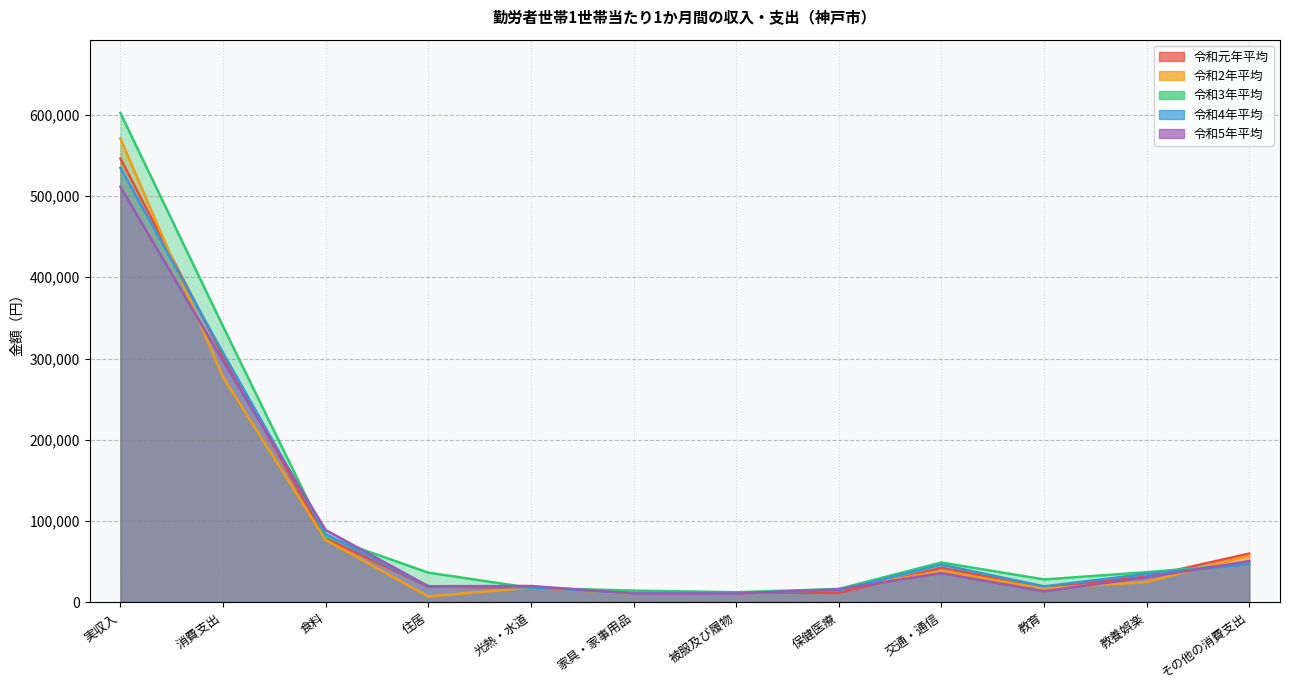

How many data points in 令和2年平均 are less than 24908?

6